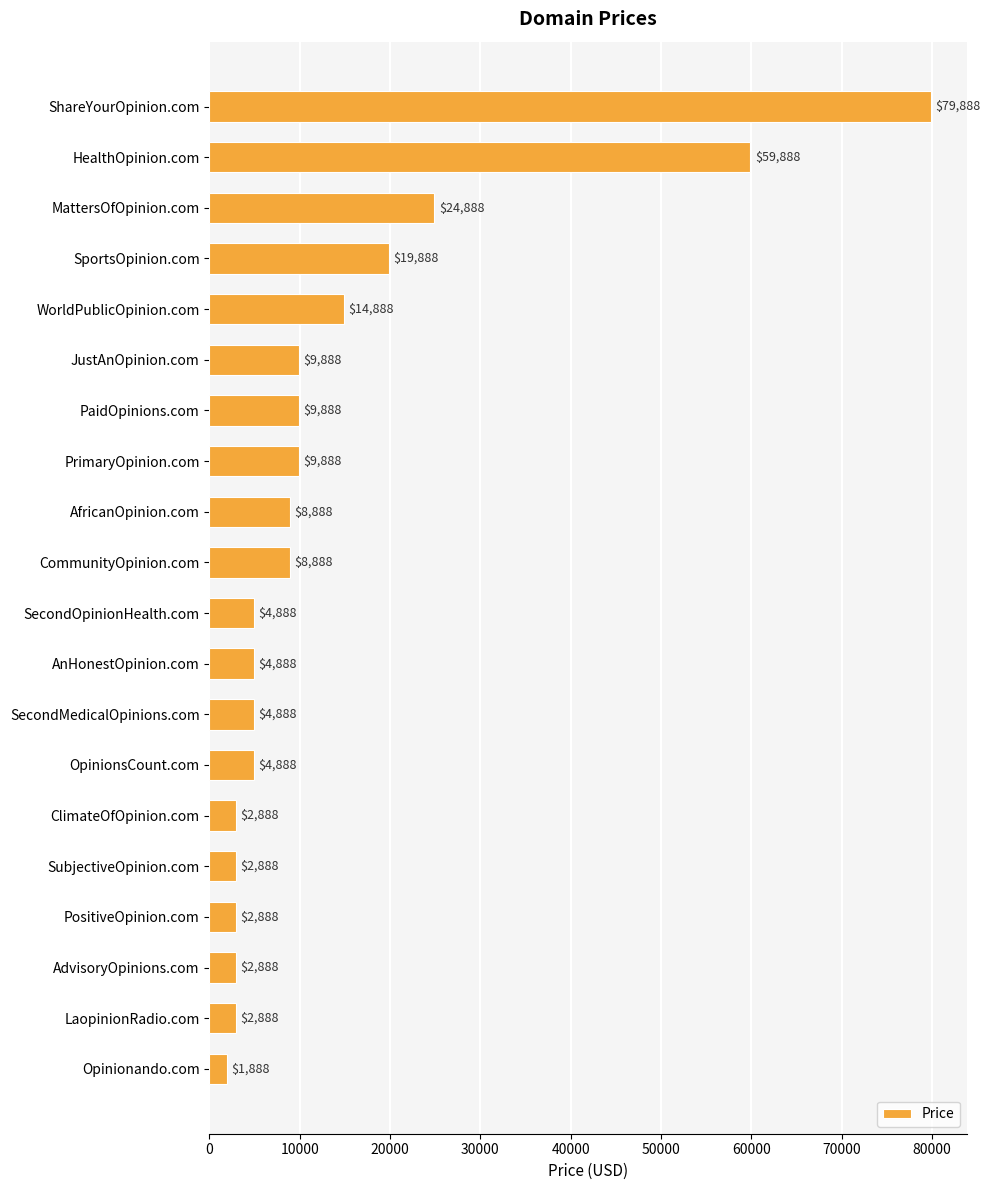

How many distinct data groups are displayed?

1